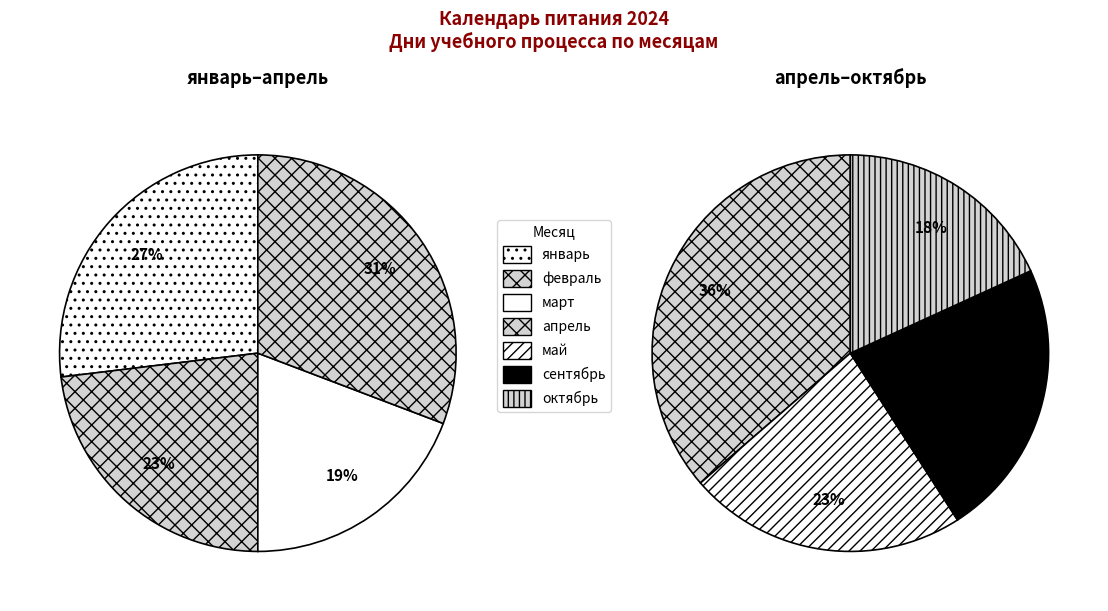

Is февраль the majority of the pie?

No